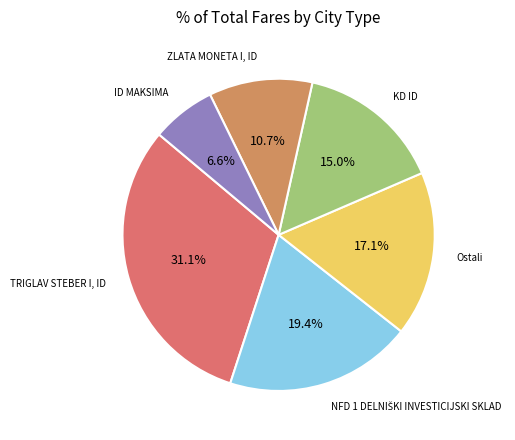

How many slices are in this pie chart?

6